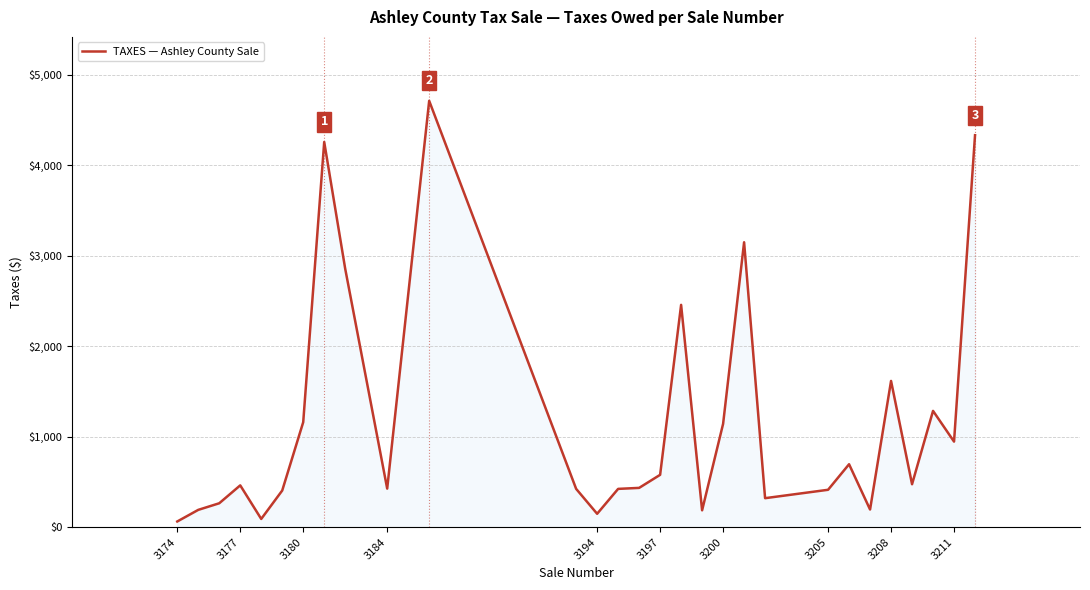

What is the greatest value displayed?

4712.2